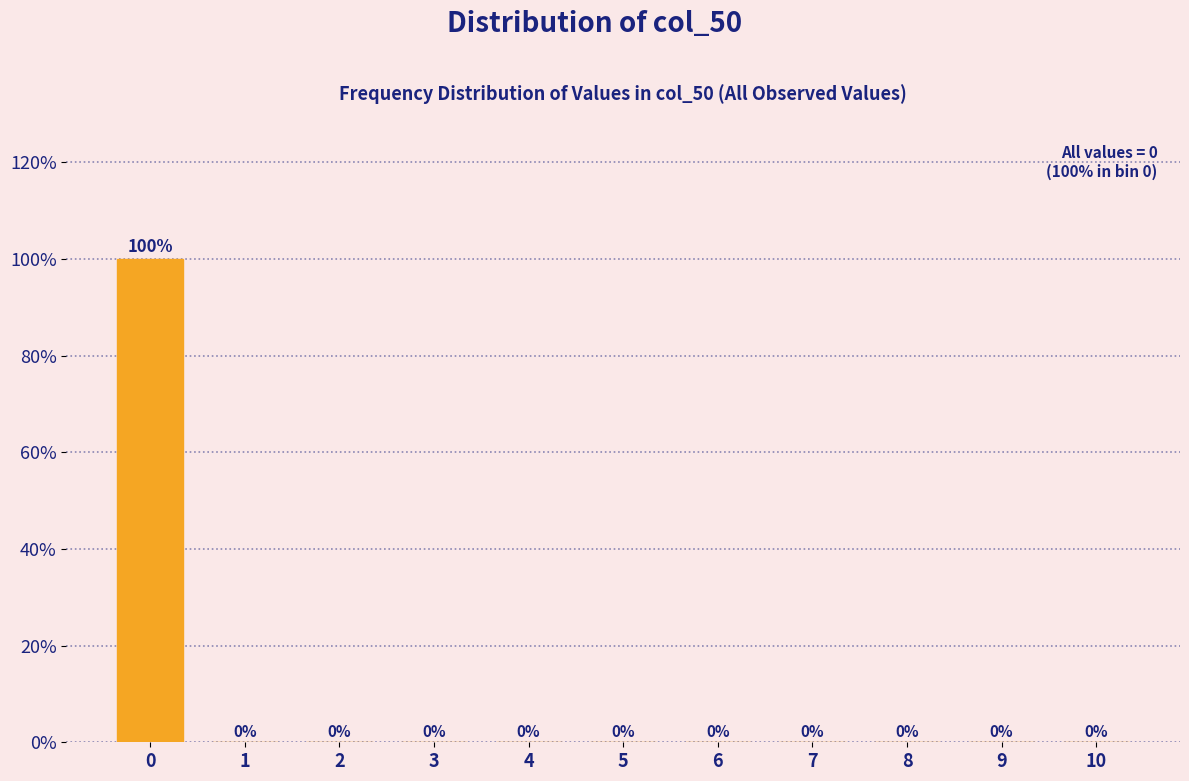

Reading left to right, extract all data points from this chart.

0=100	1=0	2=0	3=0	4=0	5=0	6=0	7=0	8=0	9=0	10=0